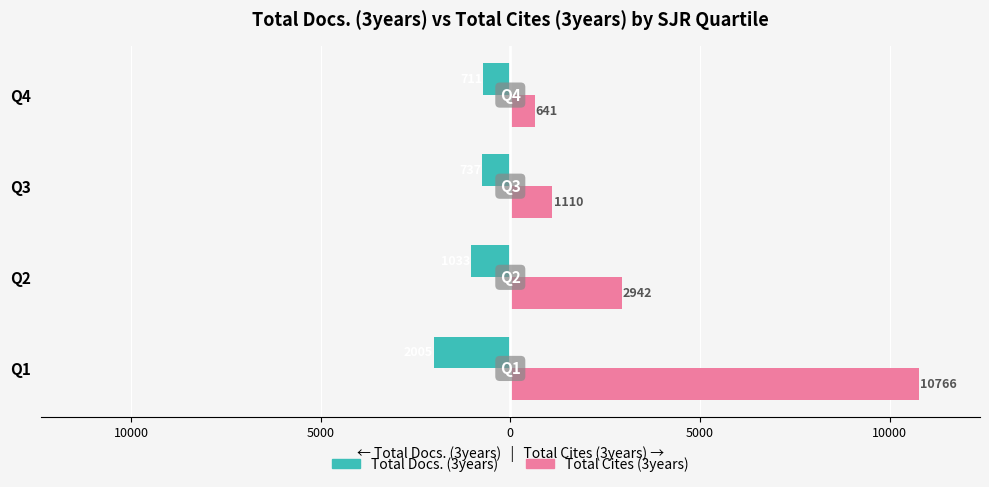

What are all the series names shown in the legend?

Total Docs. (3years), Total Cites (3years)